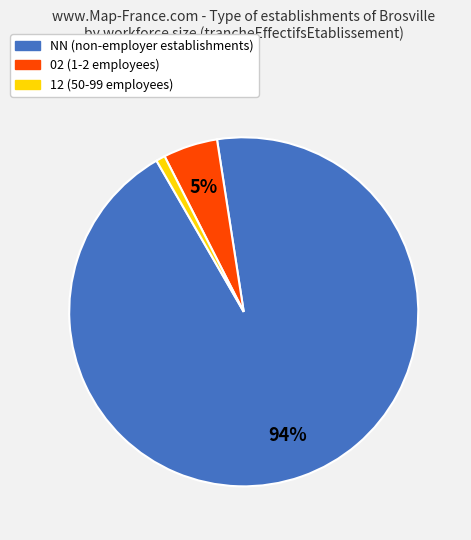

To the nearest percent, what is the average slice percentage?

33%